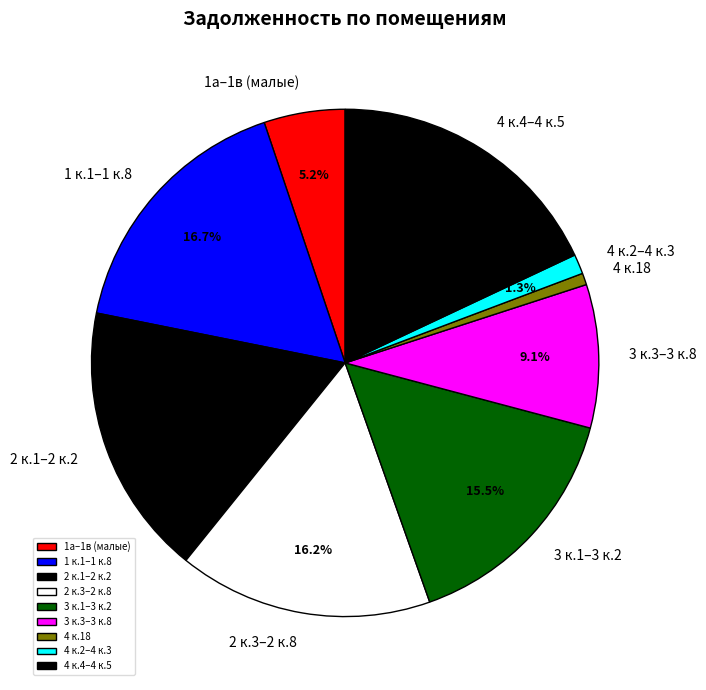

Which has a higher value, 2 к.1–2 к.2 or 2 к.3–2 к.8?

2 к.1–2 к.2